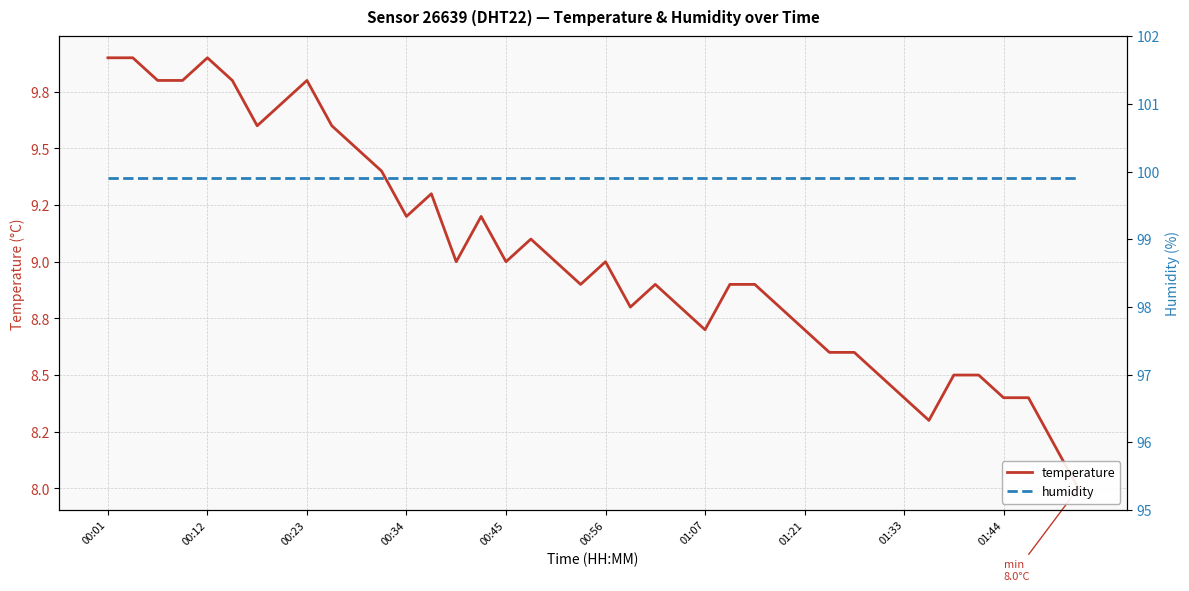

True or false: humidity has a value of 99.9 at 30.

True